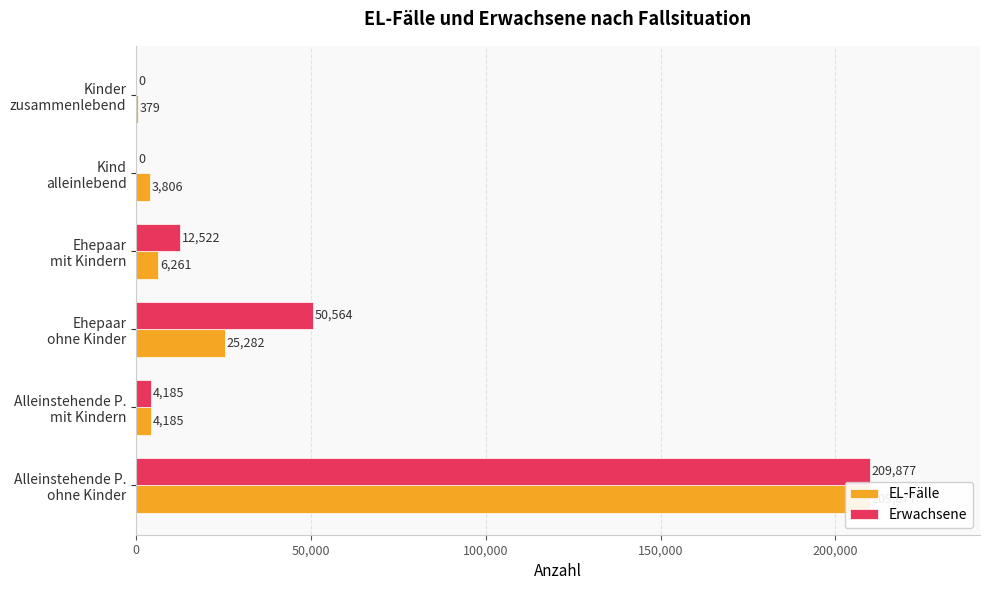

Rank the series by their maximum value, from highest to lowest.

EL-Fälle, Erwachsene